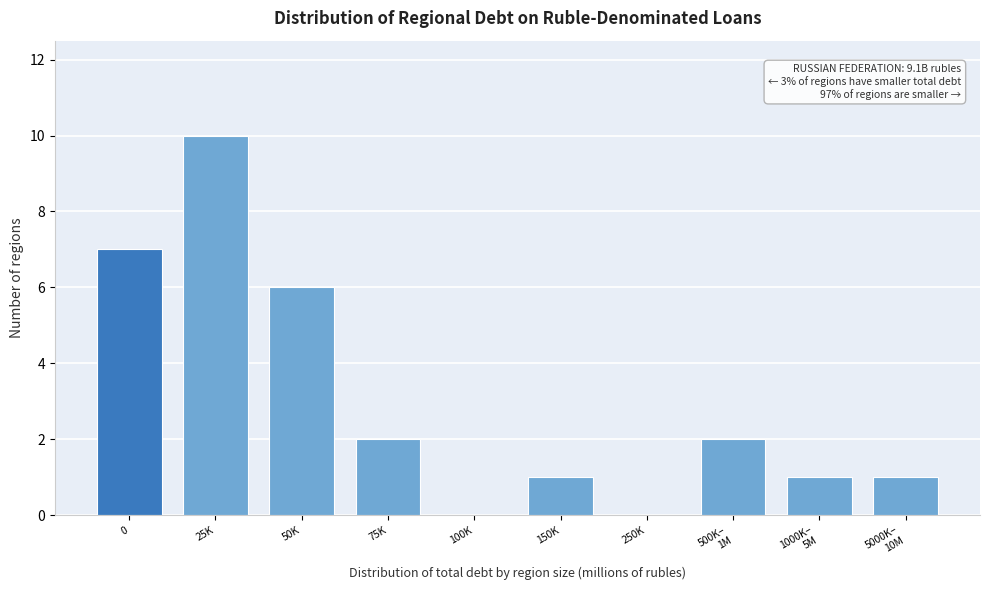

The value at 50K is 11. True or false?

False